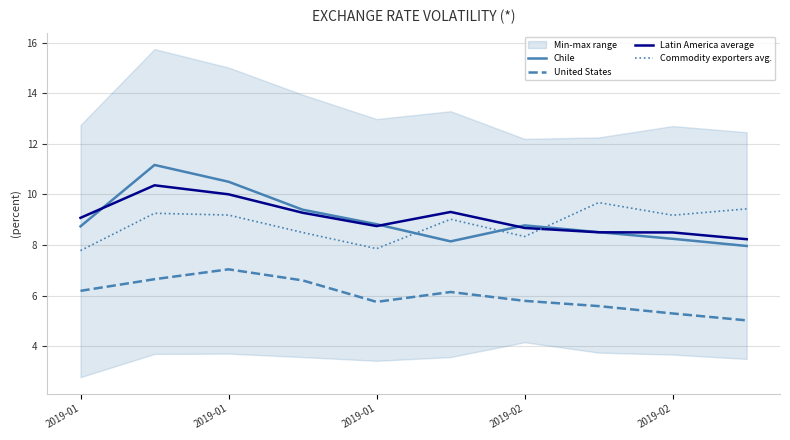

How many intersections are there between Commodity exporters avg. and Chile?

3